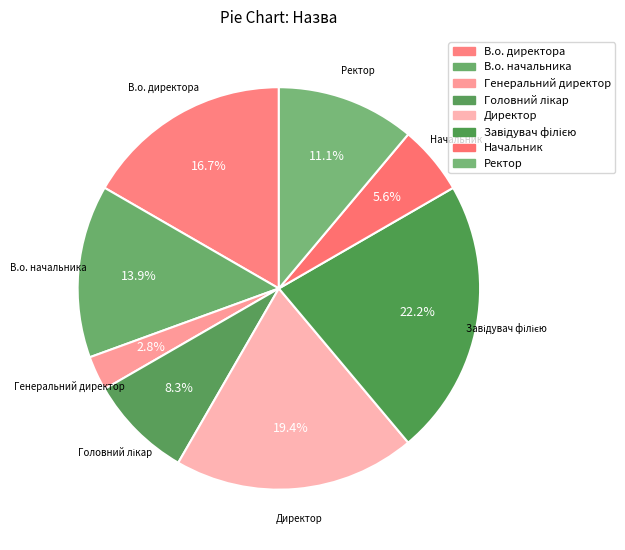

Count the number of slices in the pie.

8